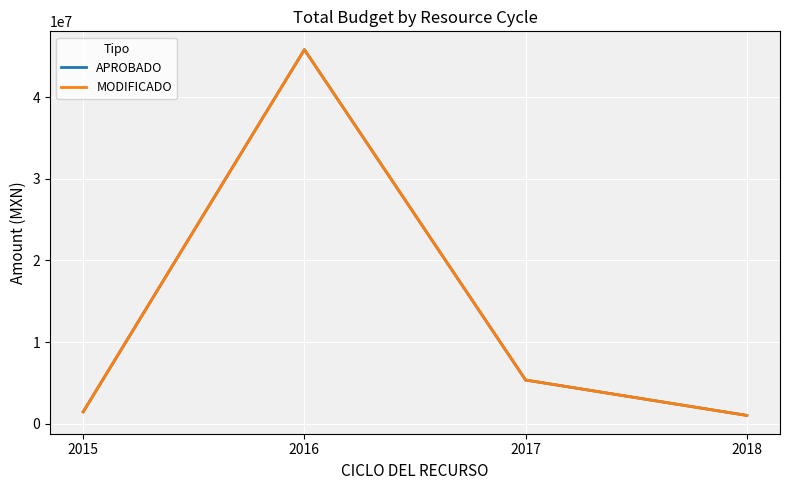

What is the smallest value displayed?

998627.1